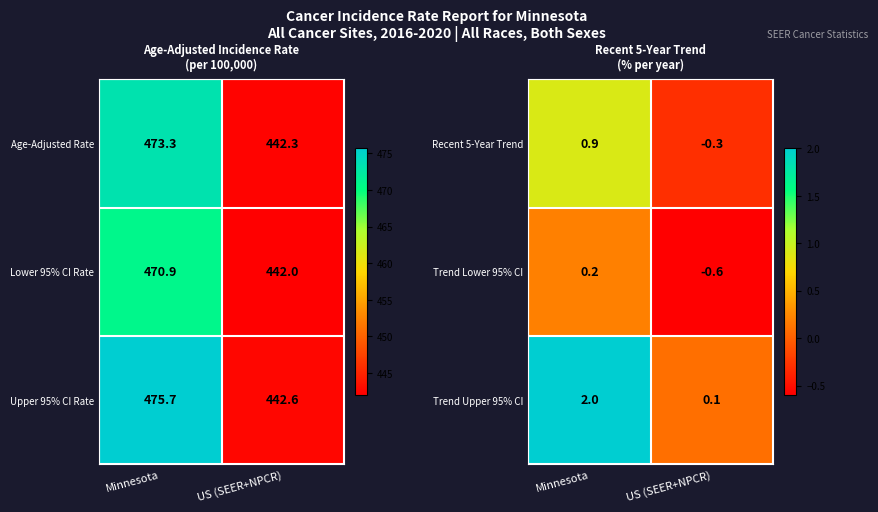

What is the smallest value displayed?

-0.6